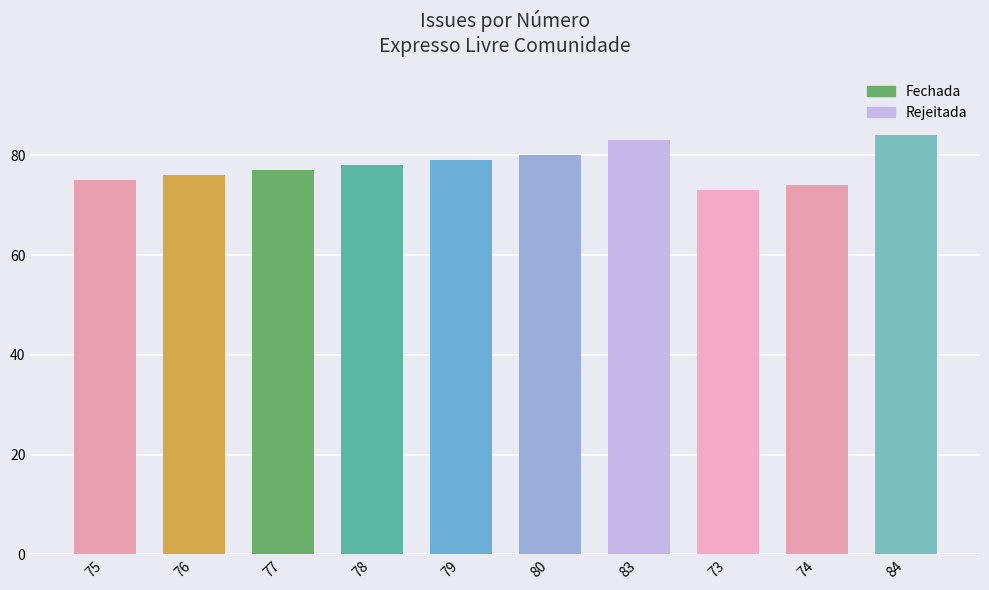

Reading left to right, what are all the values shown in this chart?

75	76	77	78	79	80	83	73	74	84